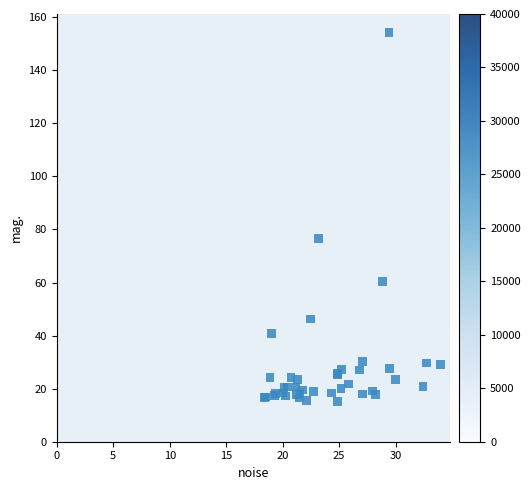

What Y value in the scatter plot is closest to 84?

76.5